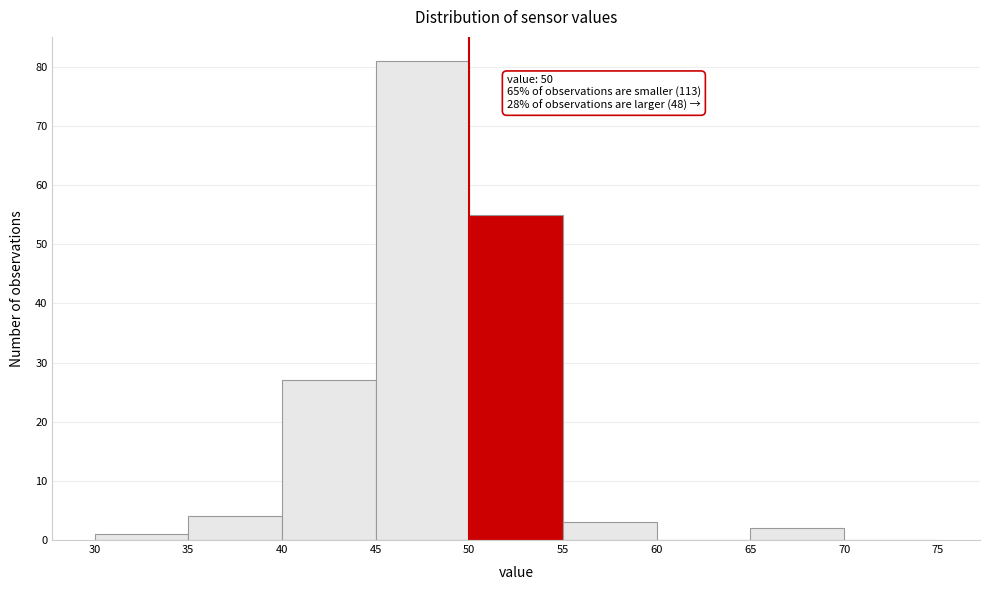

Over which range of the x-axis is the bar tallest?

45 to 50